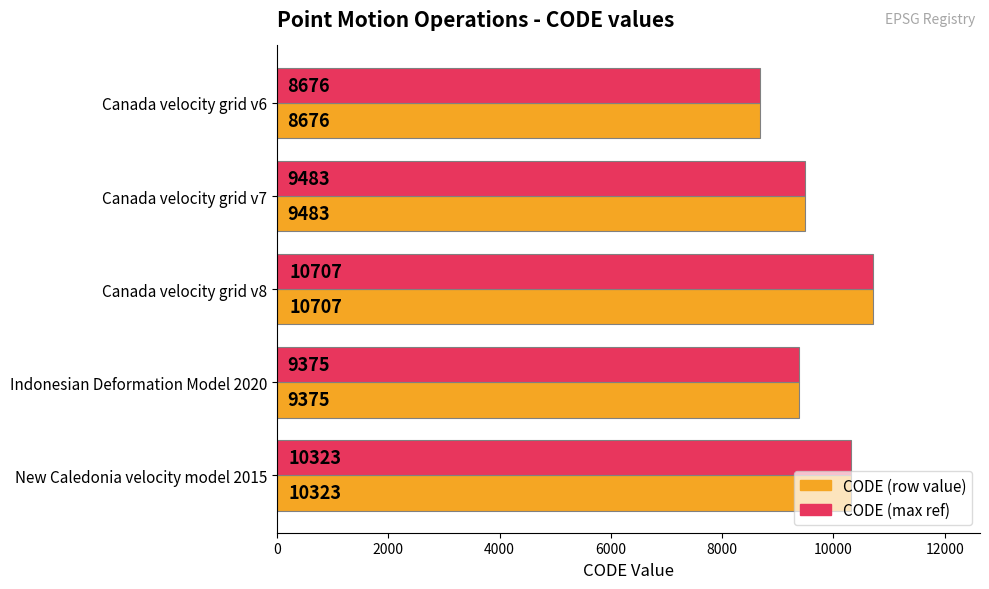

What is the total value across all series at Indonesian Deformation Model 2020?

18750